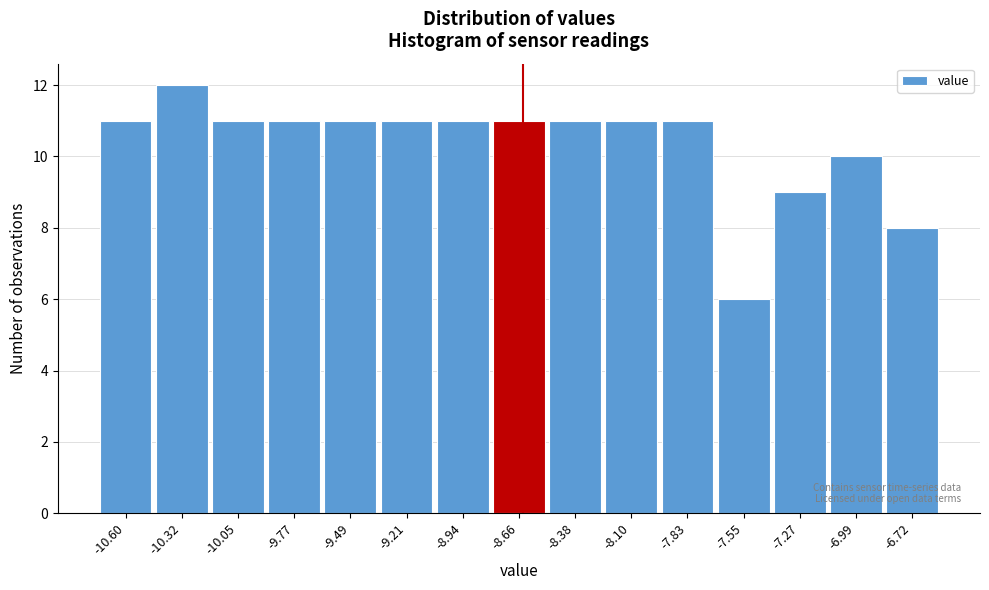

Reading left to right, extract all data points from this chart.

11	12	11	11	11	11	11	11	11	11	11	6	9	10	8